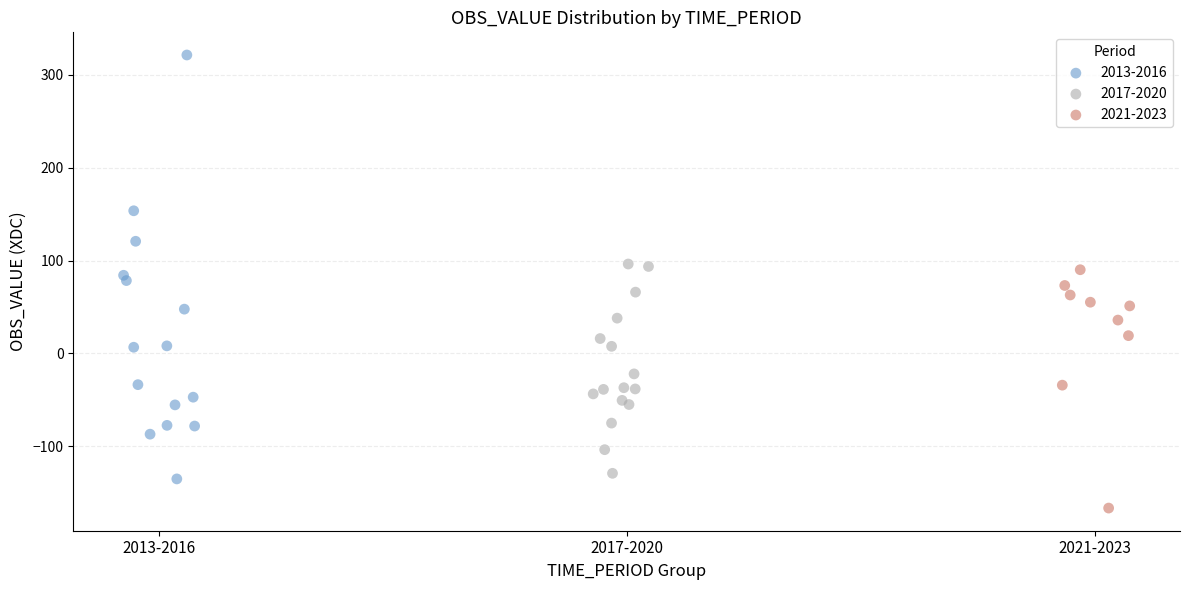

Which series reaches the minimum Y coordinate?

2021-2023